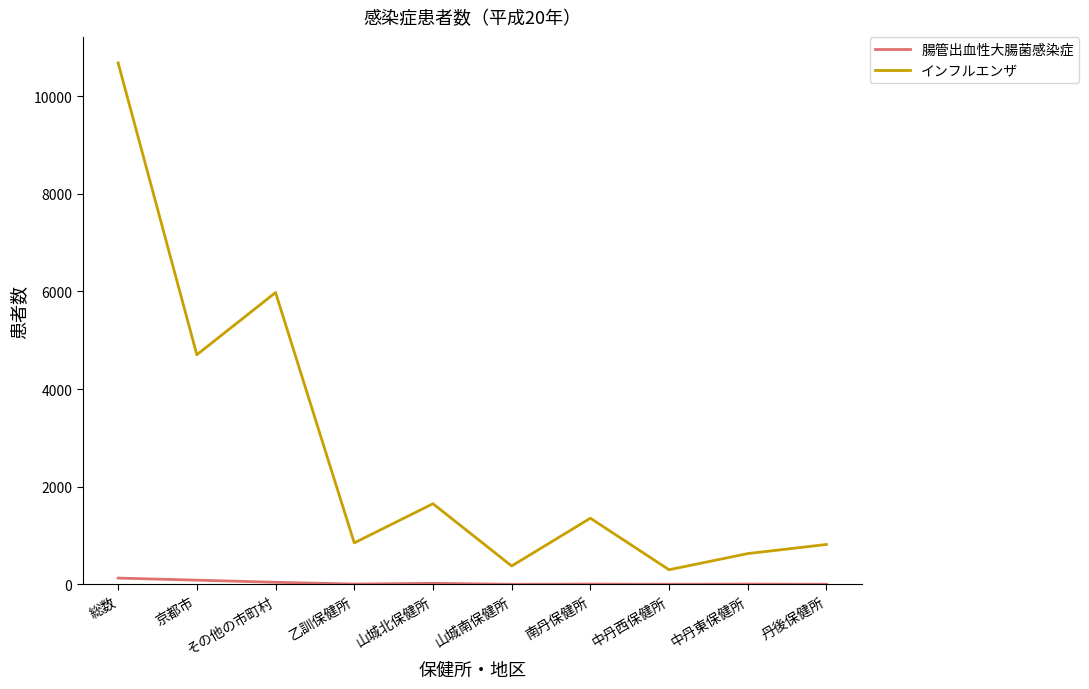

True or false: インフルエンザ and 腸管出血性大腸菌感染症 intersect in this chart.

False